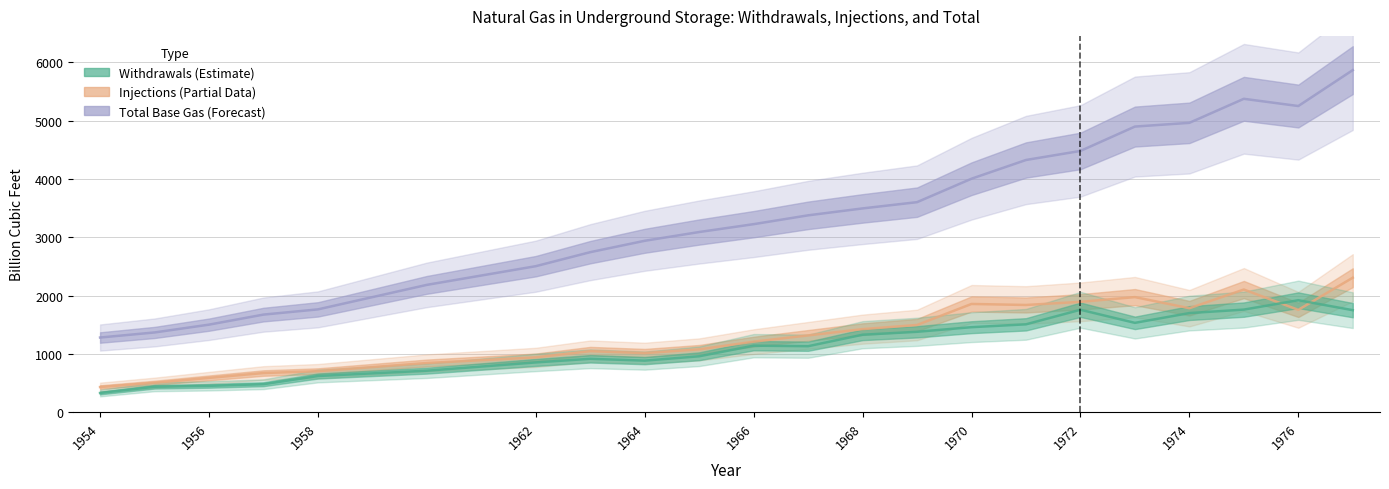

At how many categories does at least one series exceed 2370?

16